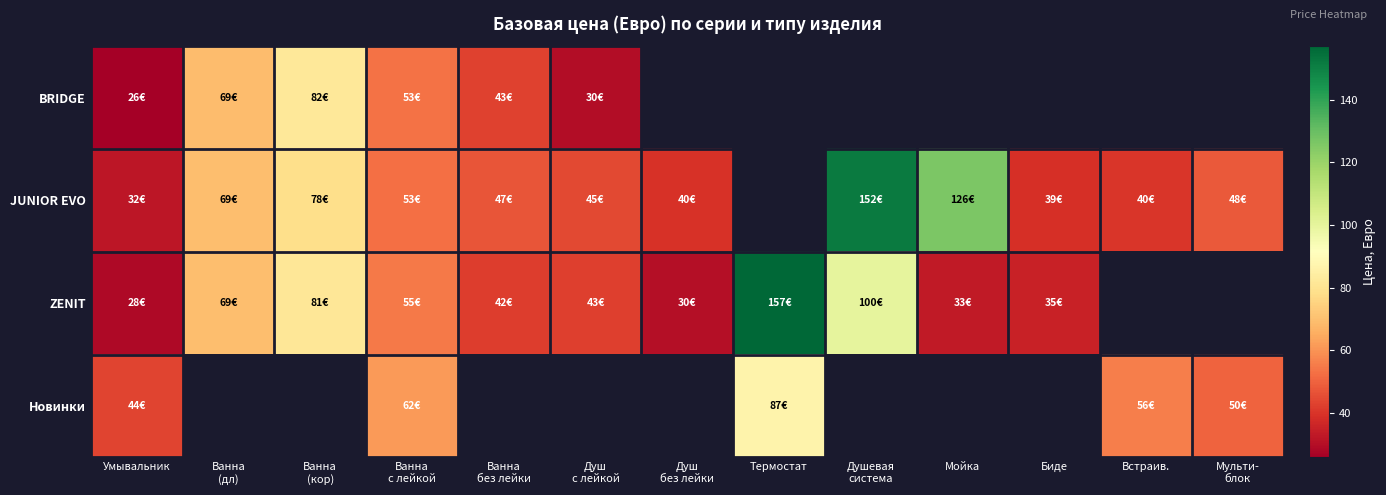

Is the value of JUNIOR EVO at Ванна (дл) greater than the value of BRIDGE at Мульти- блок?

No